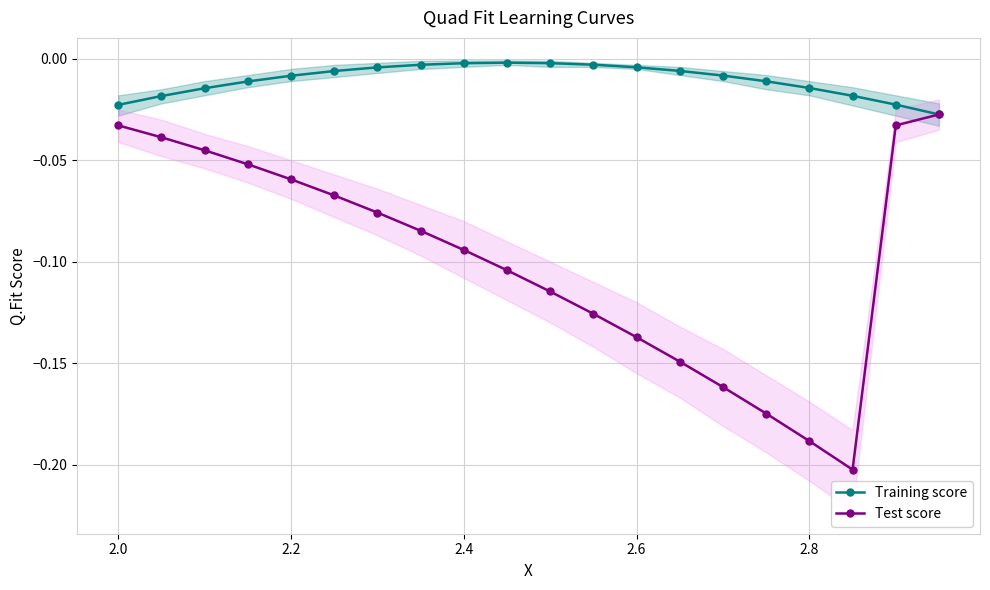

How many lines are shown in the chart?

2